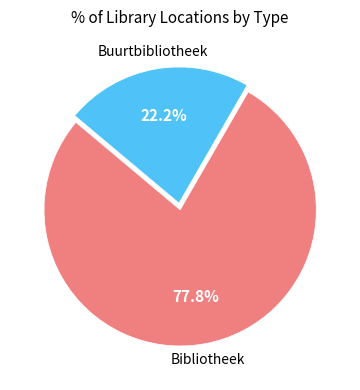

Is there a majority slice in this chart?

Yes